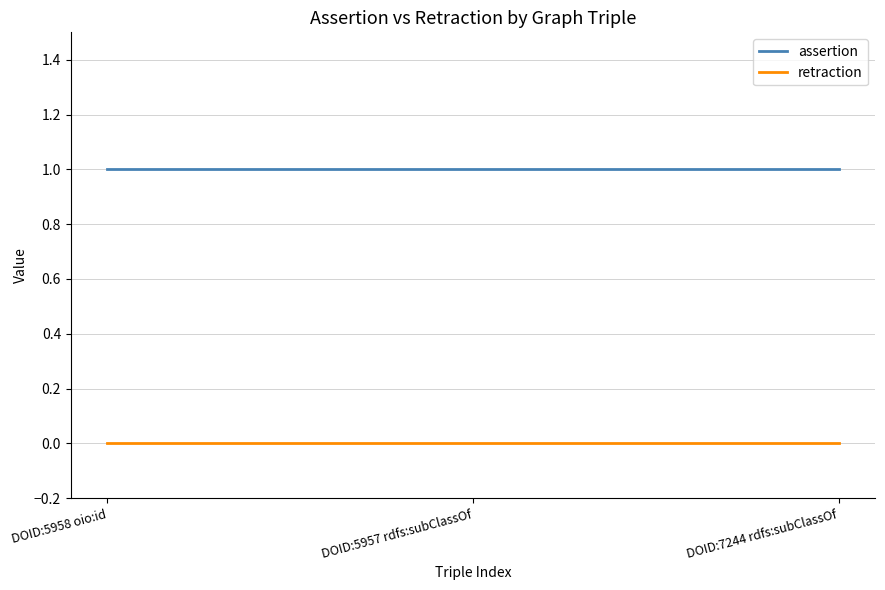

Which series has the largest total across all categories?

assertion